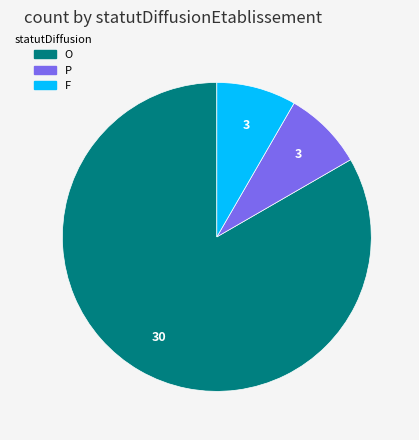

What is the majority slice?

O